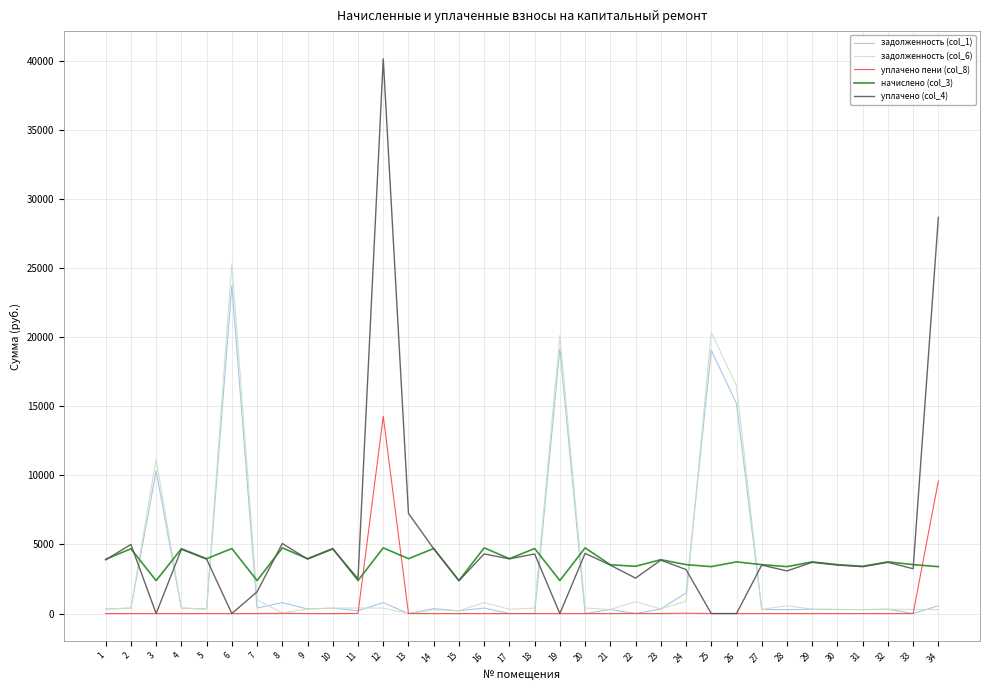

What is the maximum value shown in the chart?

40163.7